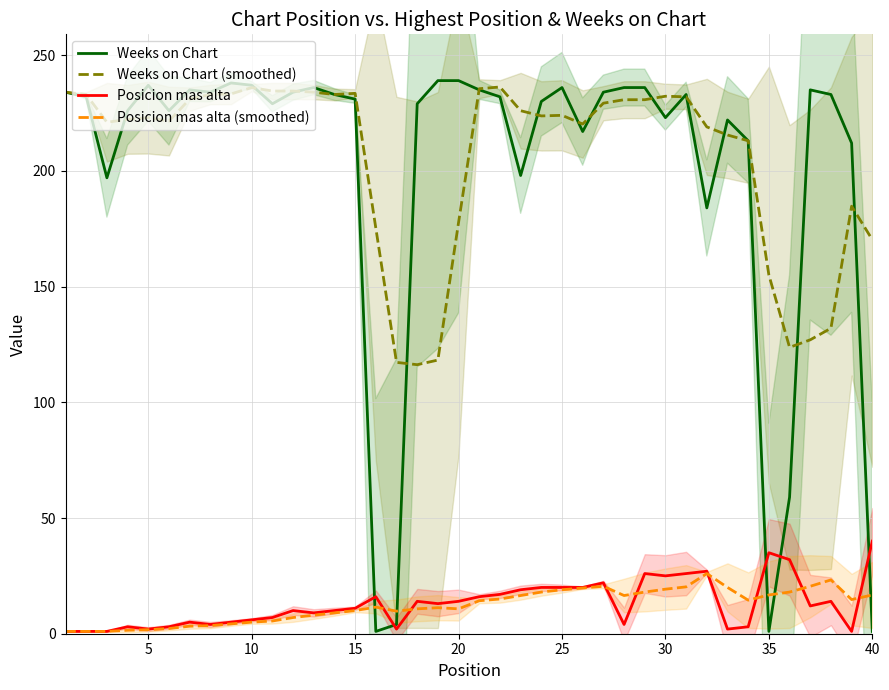

What is the maximum value for Posicion mas alta?

40.0